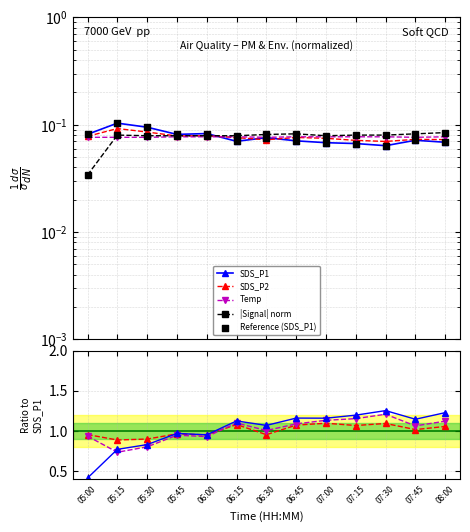

At how many categories does at least one series exceed 0?

13